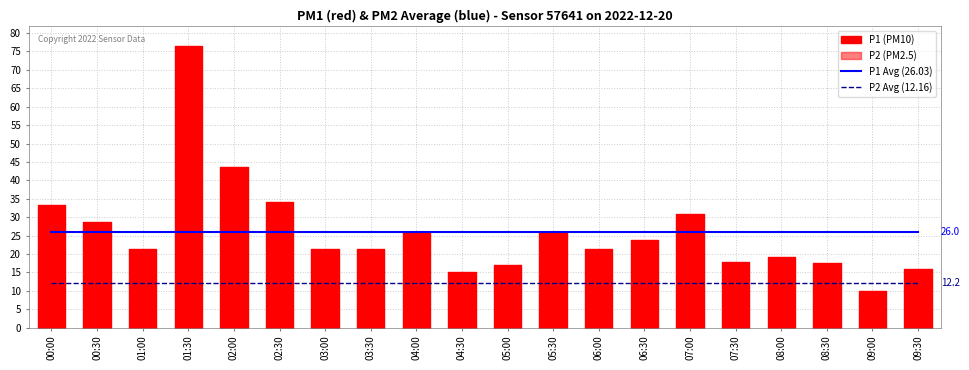

Reading right to left, transcribe all the data shown in this chart.

P1 Avg (26.03): 26.0	26.0	26.0	26.0	26.0	26.0	26.0	26.0	26.0	26.0	26.0	26.0	26.0	26.0	26.0	26.0	26.0	26.0	26.0	26.0
P2 Avg (12.16): 12.2	12.2	12.2	12.2	12.2	12.2	12.2	12.2	12.2	12.2	12.2	12.2	12.2	12.2	12.2	12.2	12.2	12.2	12.2	12.2